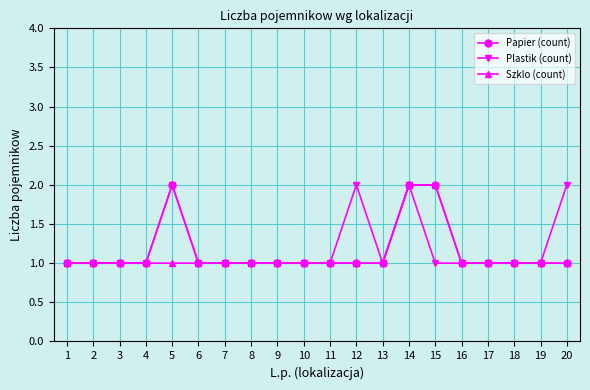

What is the value of the Plastik (count) point at the 18th from the left?

1